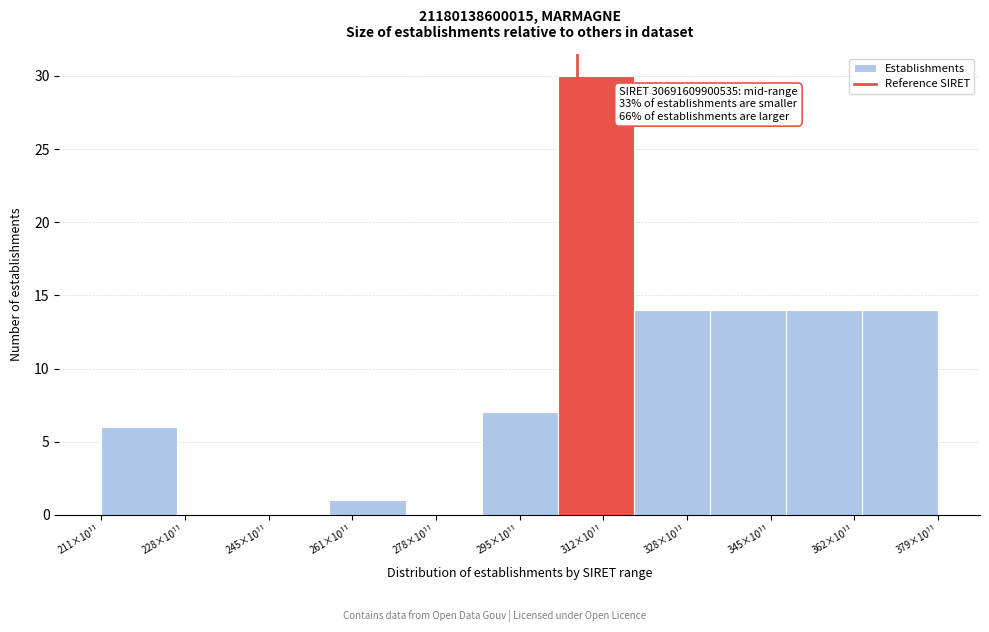

Reading right to left, what are all the values shown in this chart?

379×10¹¹=14	362×10¹¹=14	345×10¹¹=14	328×10¹¹=14	312×10¹¹=30	295×10¹¹=7	278×10¹¹=0	261×10¹¹=1	245×10¹¹=0	228×10¹¹=0	211×10¹¹=6